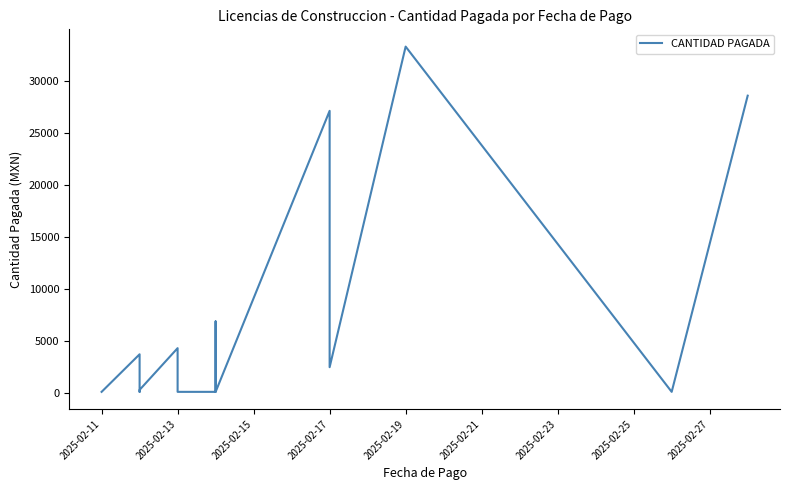

Which category has the lowest value across all series?

2025-02-11